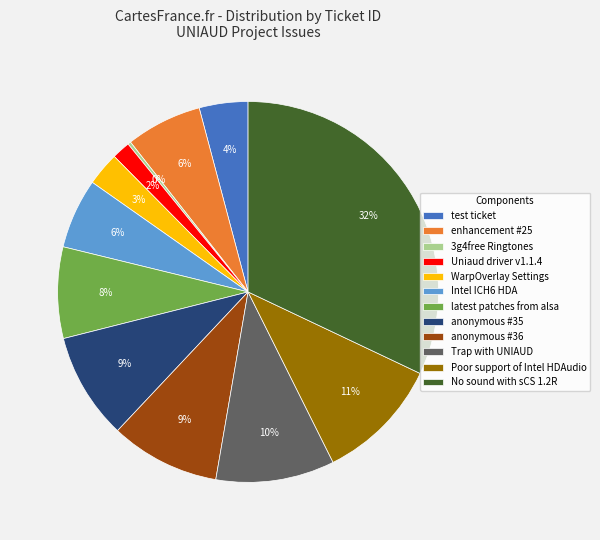

To the nearest percent, what portion does Poor support of Intel HDAudio represent?

11%